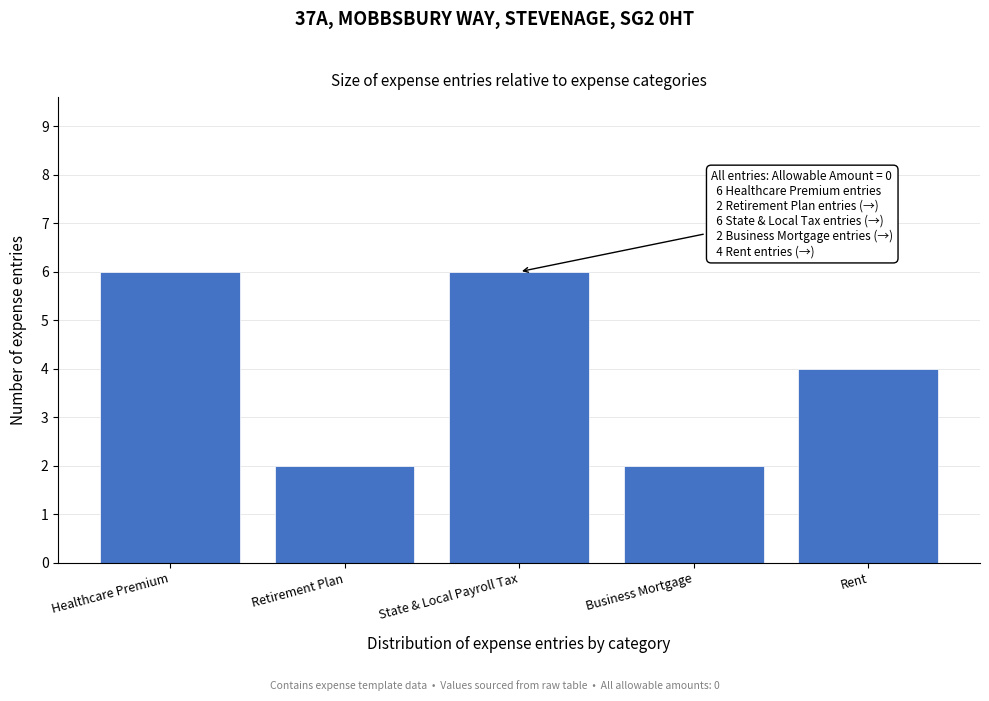

Reading left to right, transcribe all the data shown in this chart.

Healthcare Premium=6	Retirement Plan=2	State & Local Payroll Tax=6	Business Mortgage=2	Rent=4